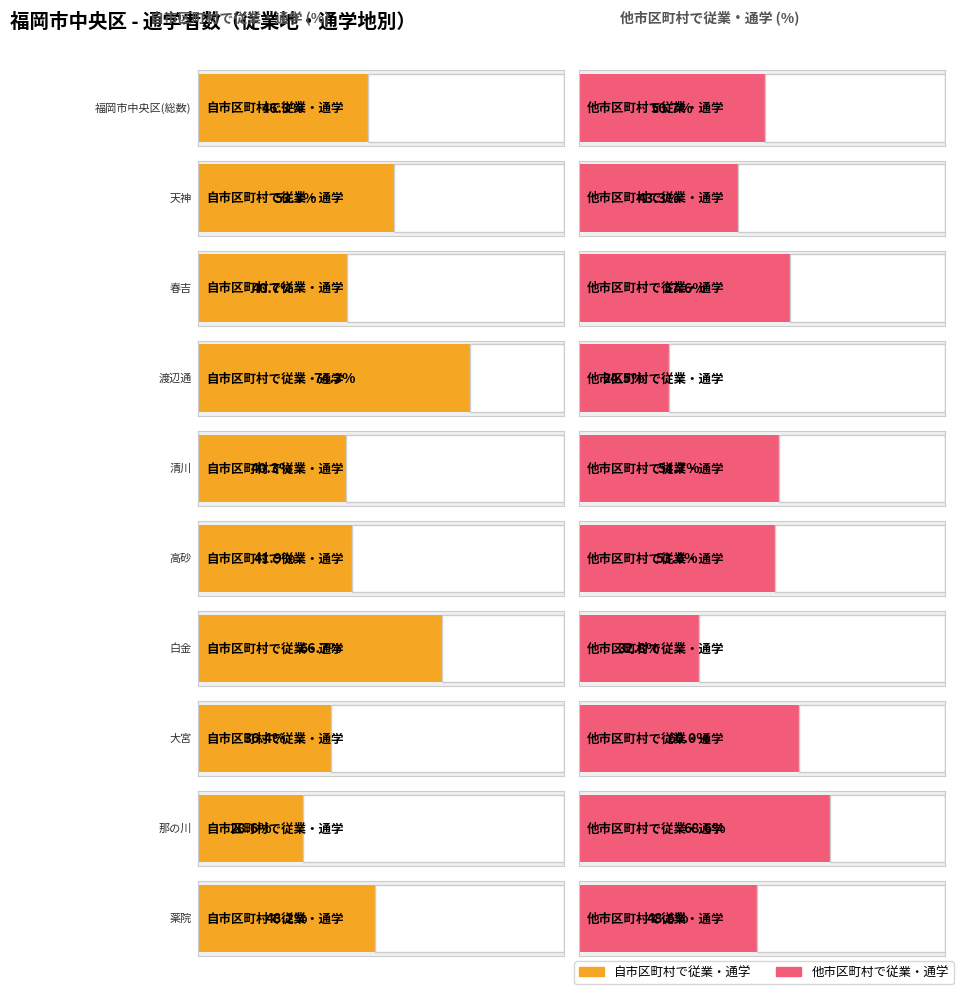

Rank the series by their average value, from highest to lowest.

他市区町村で従業・通学, 自市区町村で従業・通学